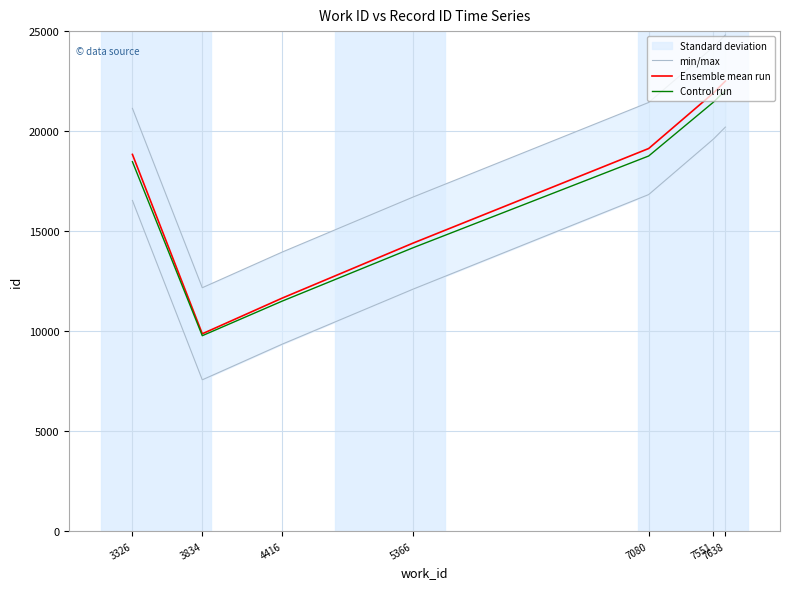

What is the total value across all series at 7638?

69336.6